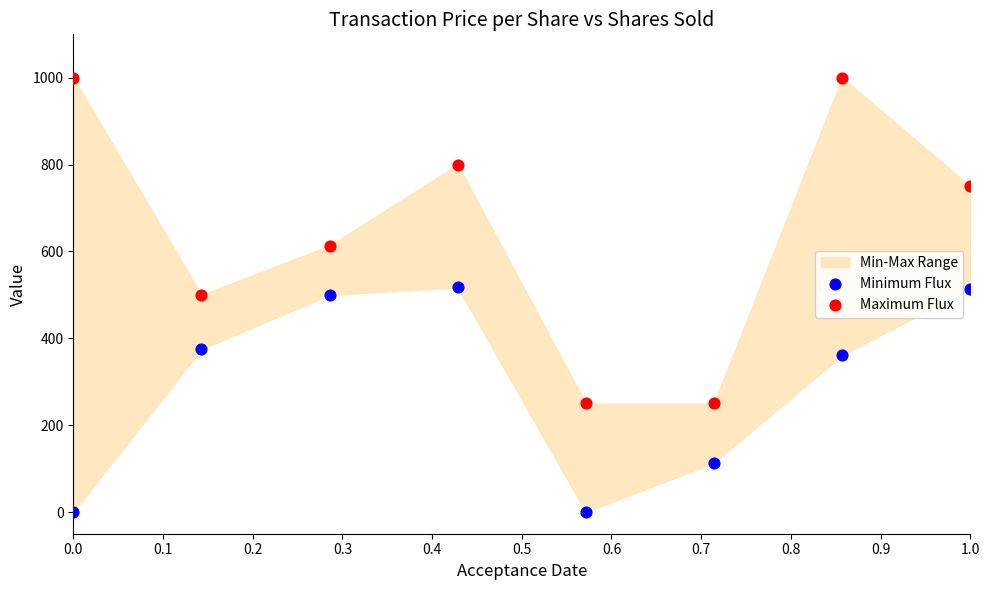

Which series has the widest spread of Y values?

Maximum Flux